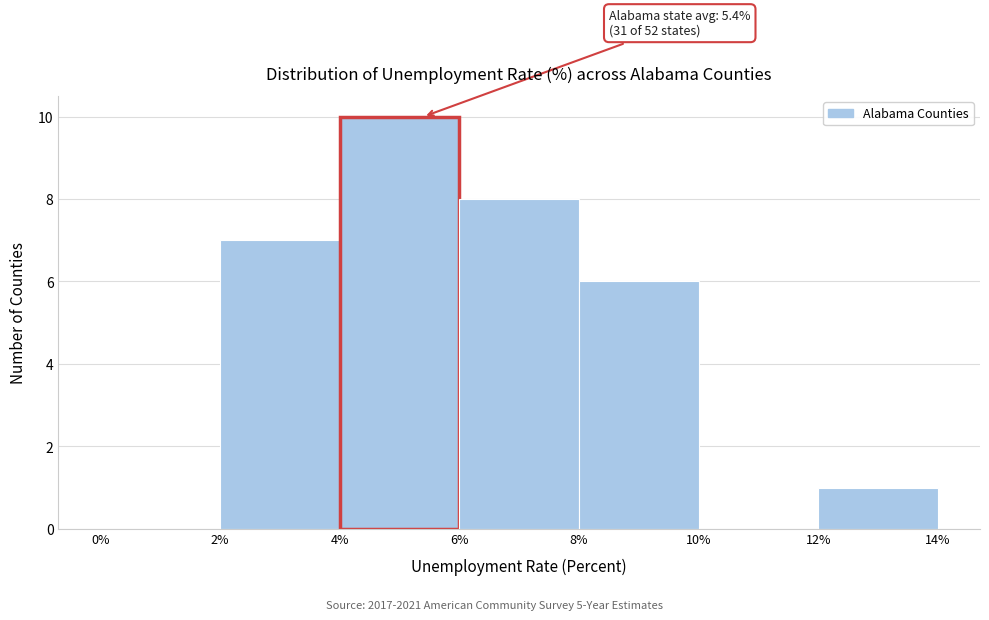

Which range on the x-axis has the tallest bar?

4% to 6%